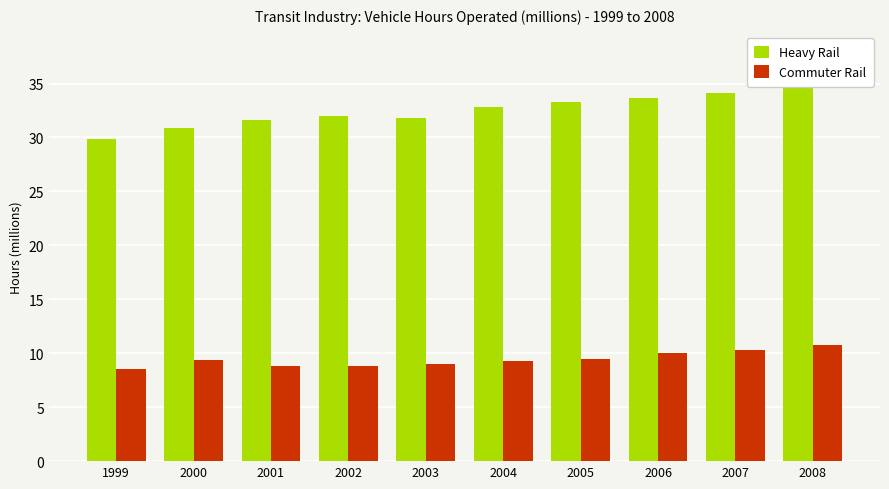

Which category has the highest value in the Commuter Rail series?

2008